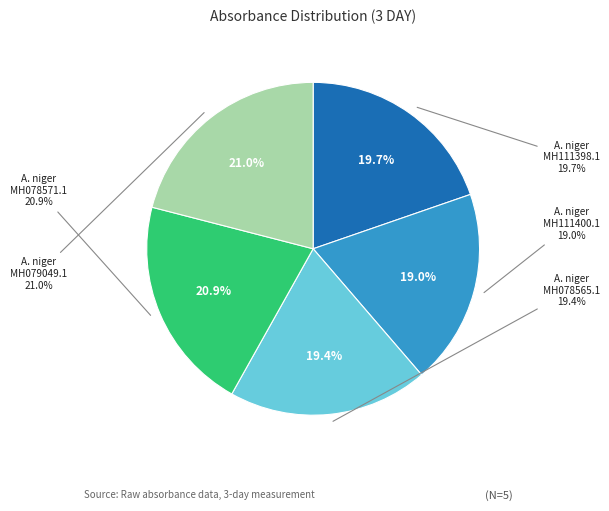

Which category has the biggest portion of the pie?

A. niger MH079049.1